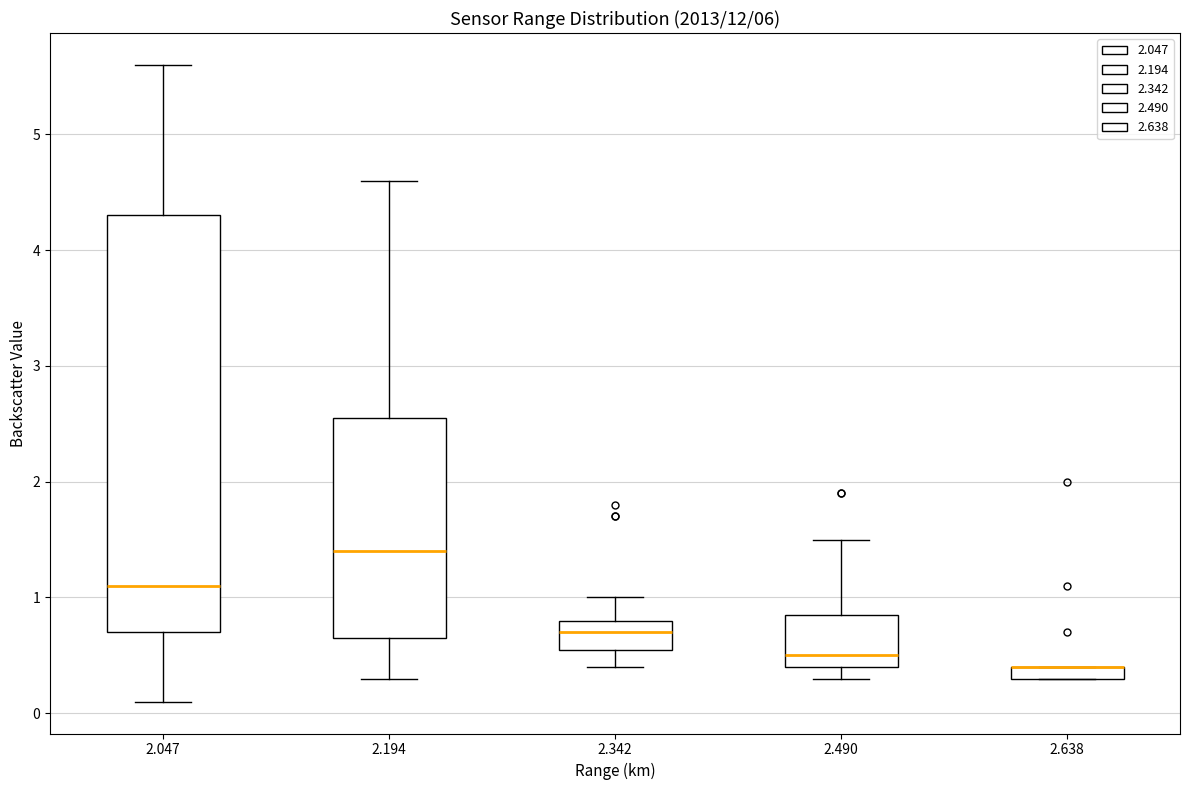

Where does the upper whisker of the box at x = 2.194 end on the y-axis? The values are not printed on the chart, so give them approximately, as read against the axis.

4.6